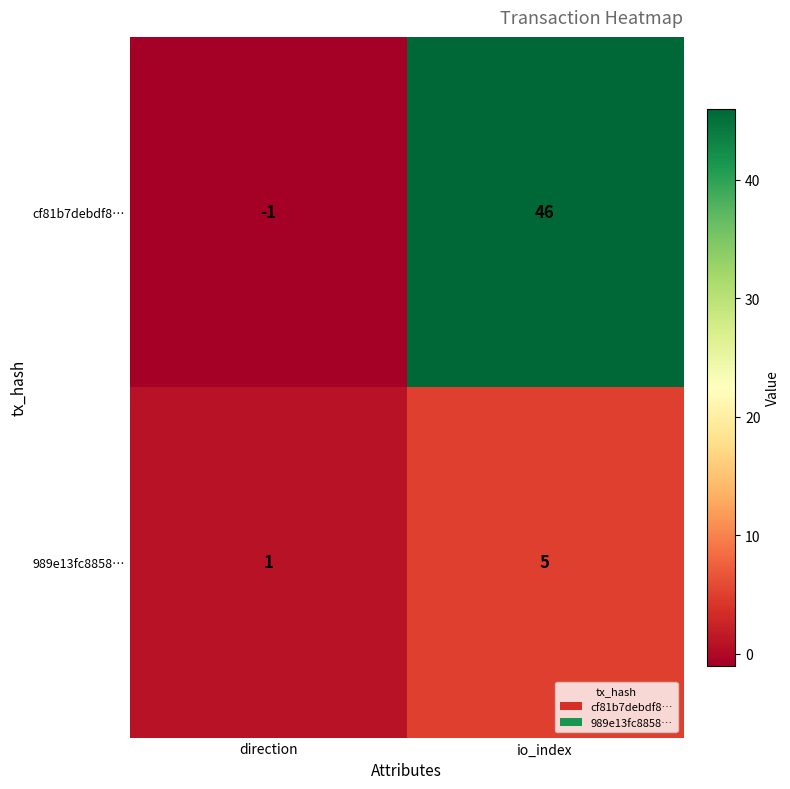

List the series in order of their overall mean, lowest first.

989e13fc8858…, cf81b7debdf8…